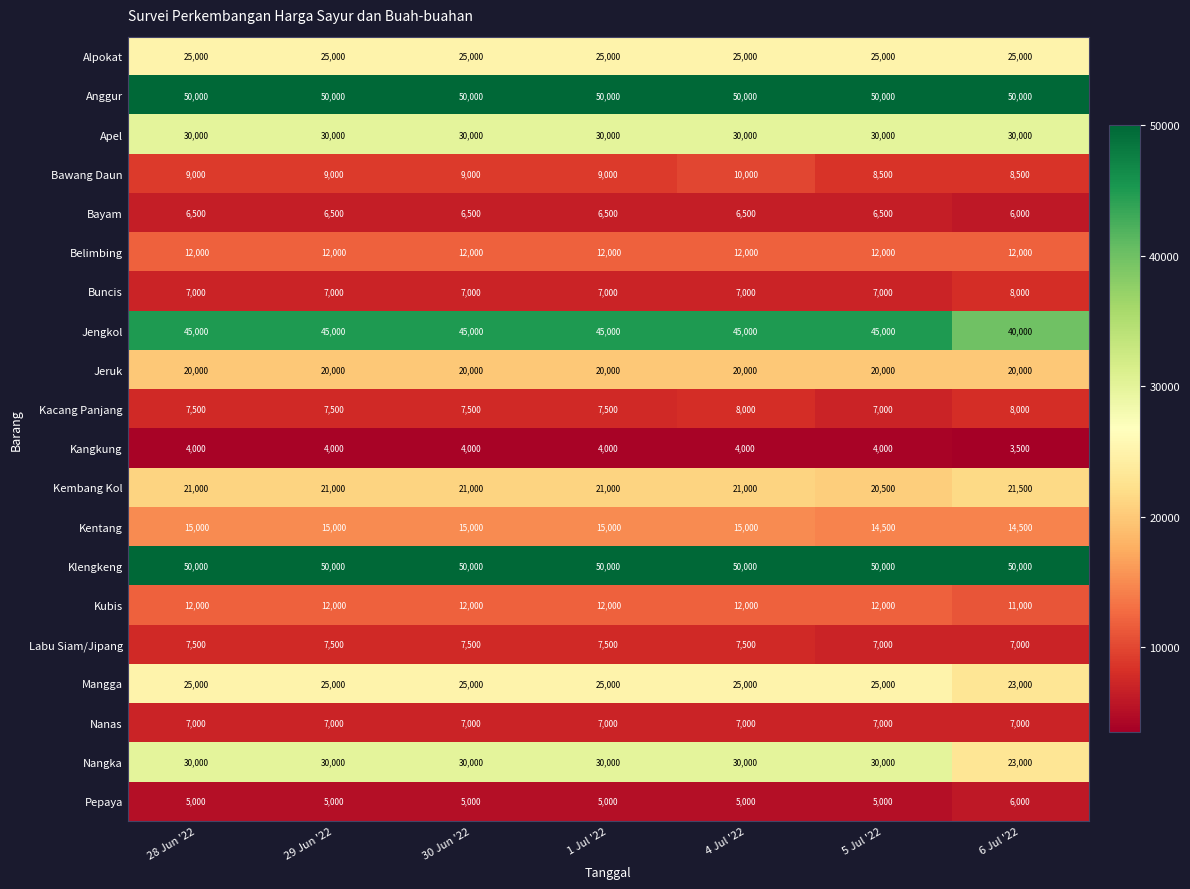

True or false: Buncis has a value of 10313 at 1 Jul '22.

False